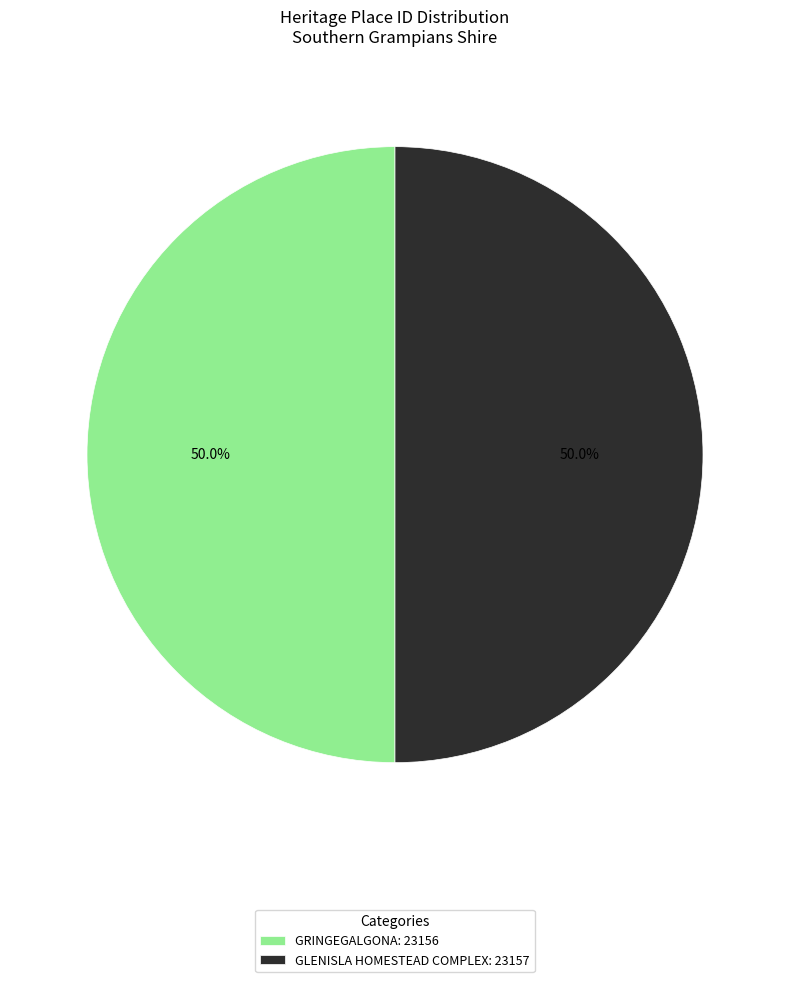

Combined, what portion of the pie is GRINGEGALGONA and GLENISLA HOMESTEAD COMPLEX?

100.0%